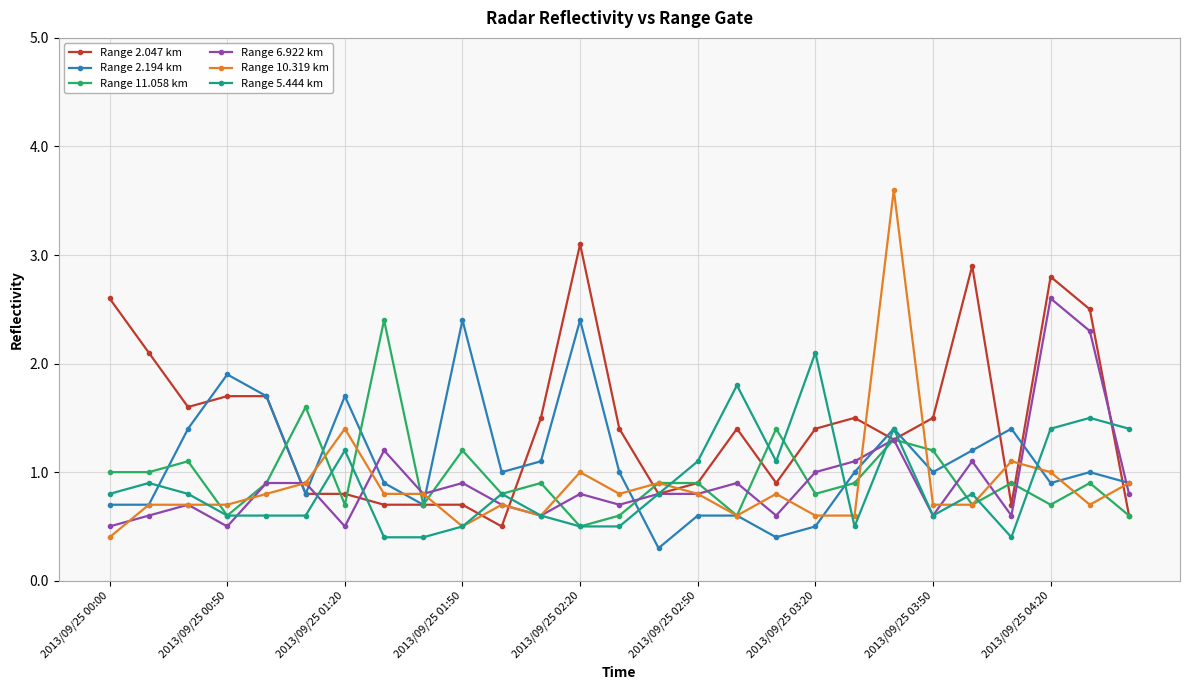

True or false: Range 6.922 km has more than 0 interior local peaks.

True